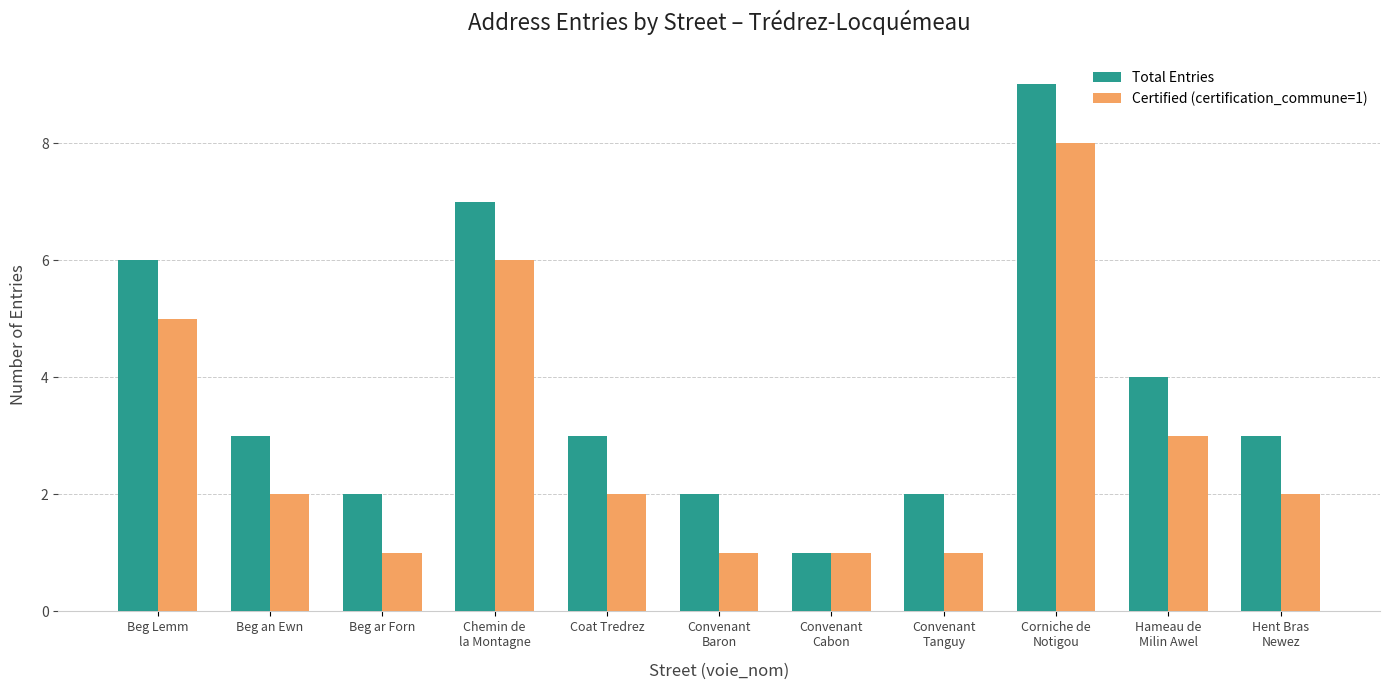

What is the label of the 11th bar from the left?

Hent Bras
Newez